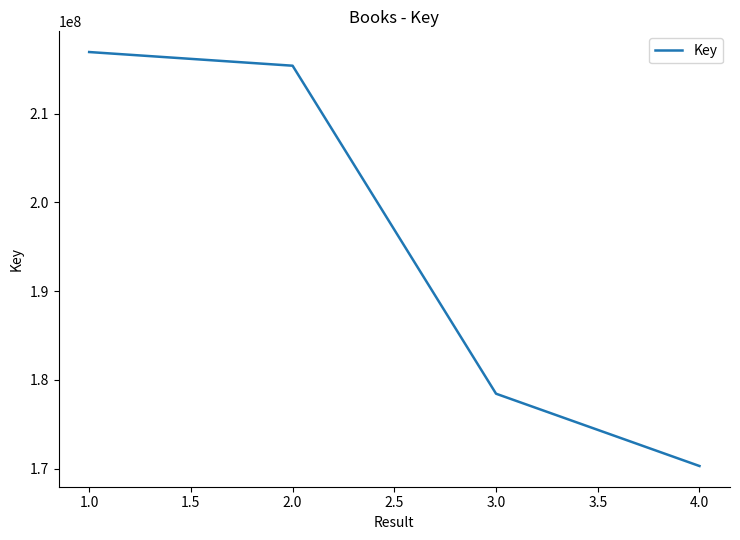

What is the greatest value displayed?

216943913